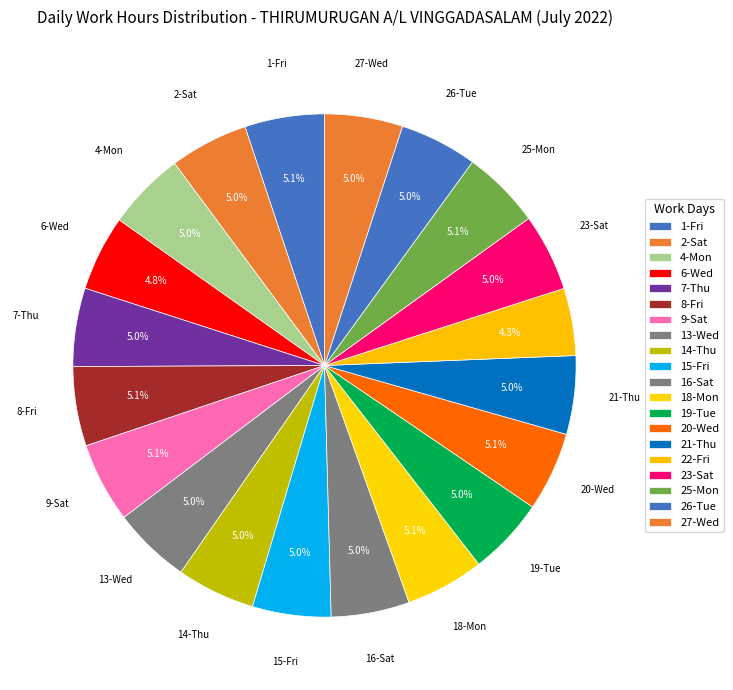

Count the number of slices in the pie.

20